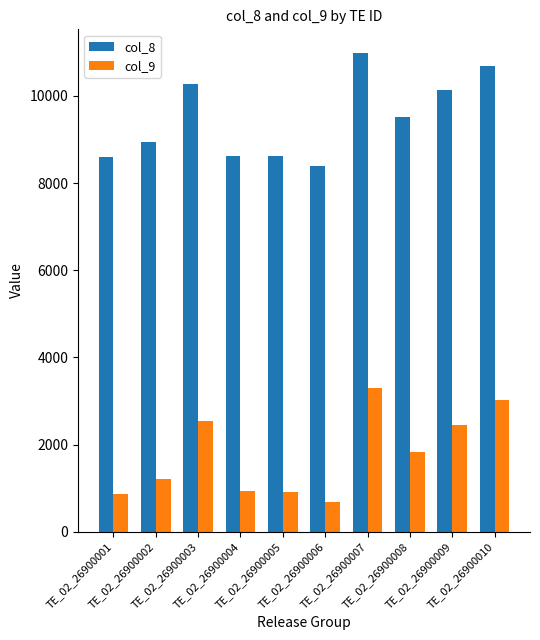

What is the difference between the col_8 values at TE_02_26900003 and TE_02_26900004?

1640.6